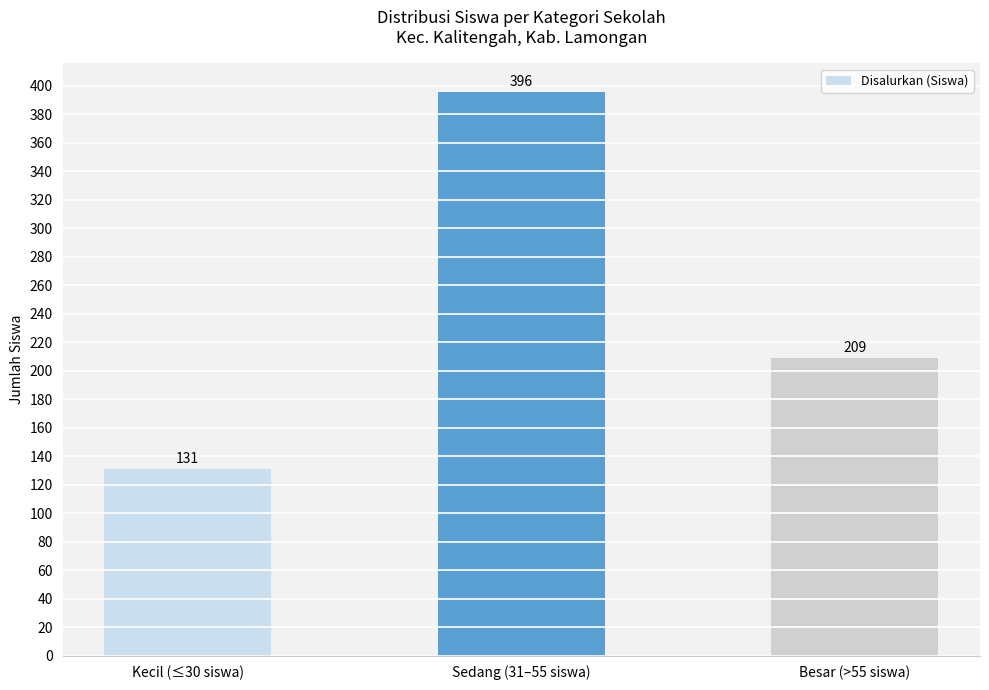

What value does the data have at Besar (>55 siswa), to the nearest 5?

210